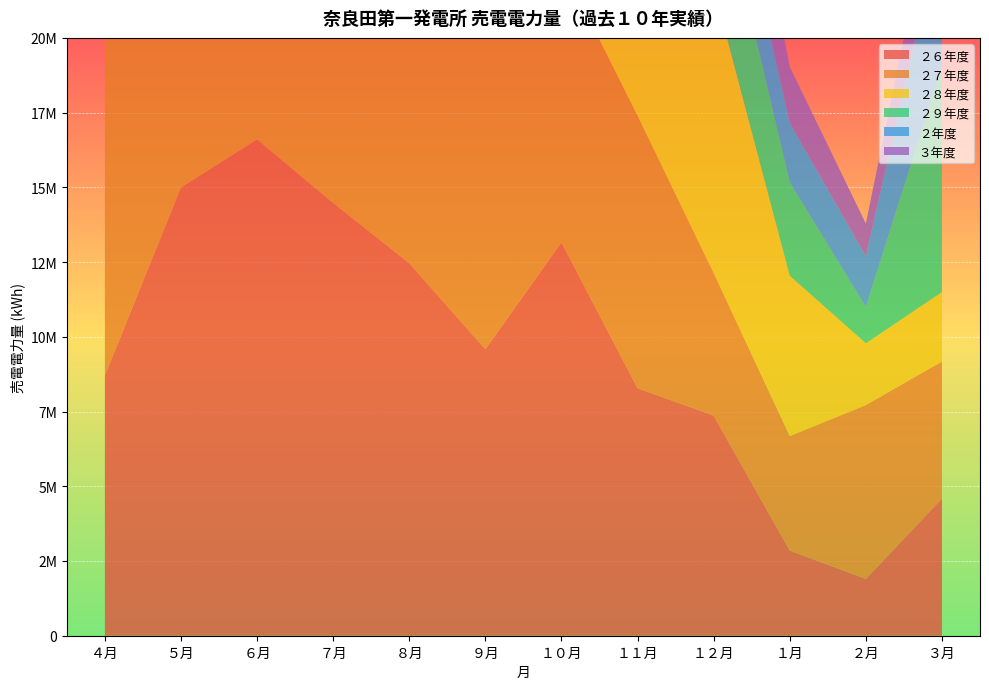

Reading left to right, extract all data points from this chart.

２６年度: 8711436	14996949	16606720	14478631	12462603	9586230	13154795	8281372	7364671	2848271	1898374	4587630
２７年度: 17971876	15783678	12266317	18215108	9619792	15438895	9323172	9114172	4769718	3829614	5817697	4587368
２８年度: 12861188	16338941	11660877	12181792	7911283	13751766	13815258	7924255	9558885	5365536	2066598	2321428
２９年度: 11279878	11676508	11690580	12067700	12971213	9497556	14882503	7481678	4359726	3125010	1212143	7563421
２年度: 9310649	16211830	14978438	12388778	10410657	6450427	11834013	6626181	2544509	1988440	1697399	4869516
３年度: 9060934	14066636	10947295	10779333	6696035	8504854	6973495	1804949	3567595	1877329	1094104	2310487